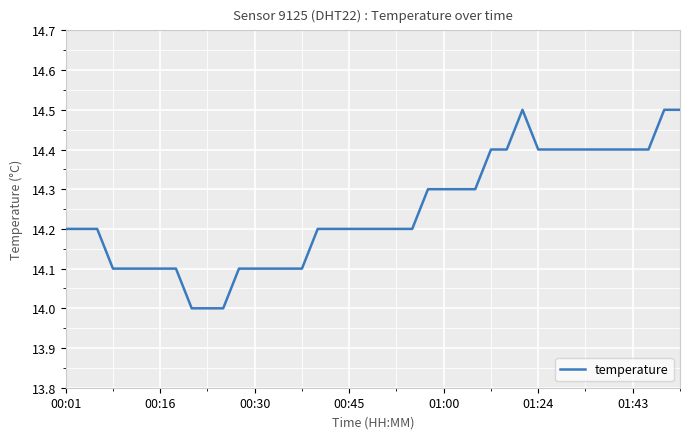

What is the sum of the values at 21 and 25?

28.5